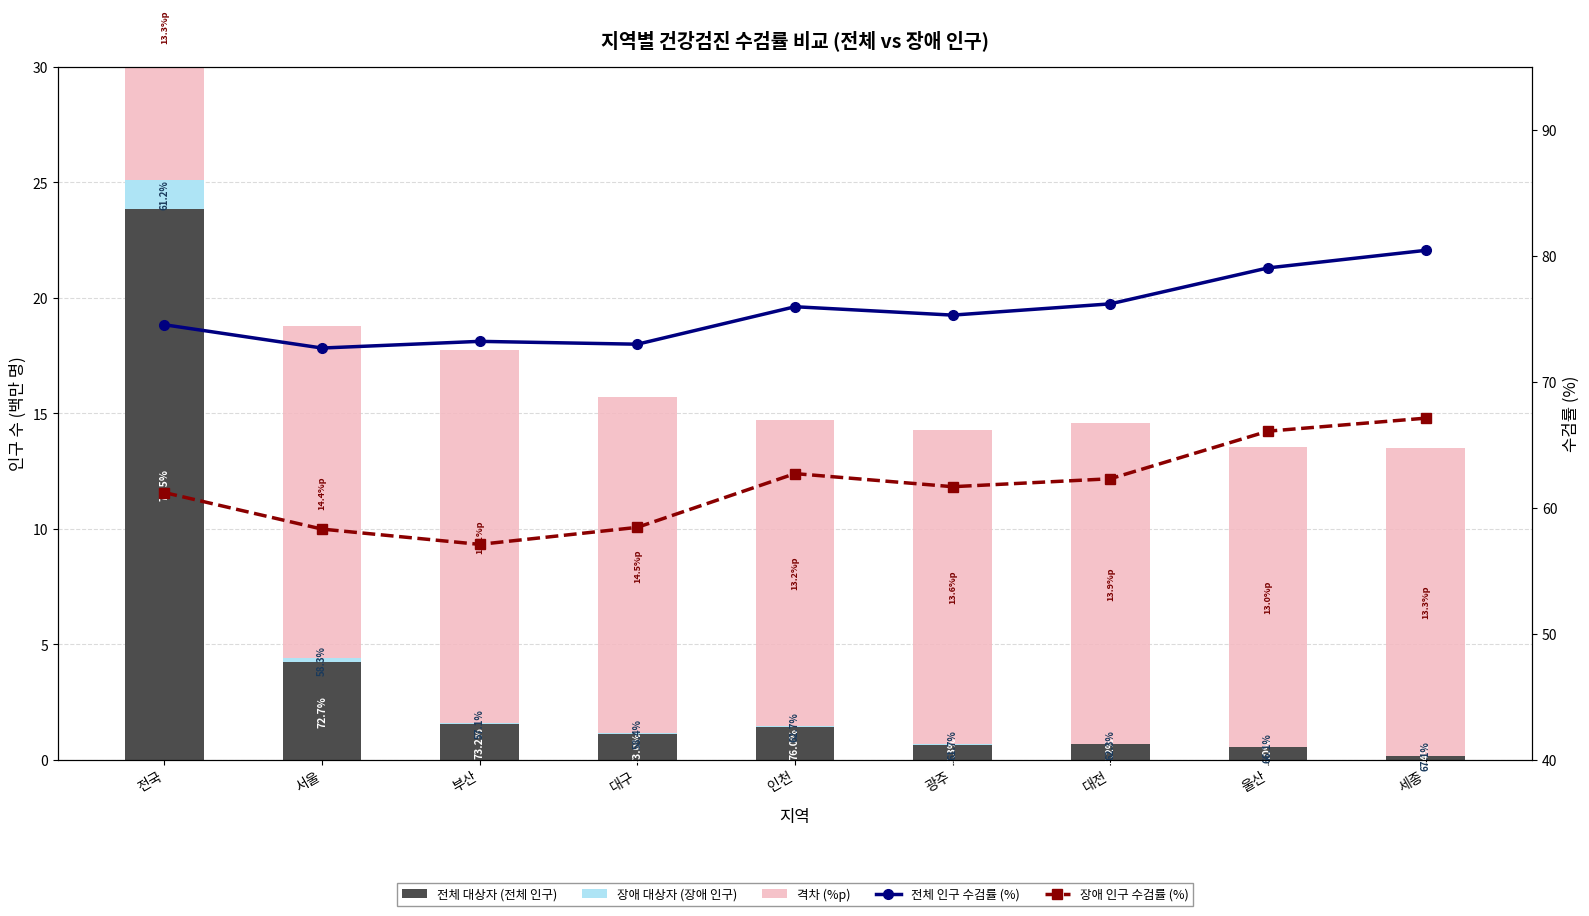

What is the difference between the highest and lowest values at 대전?

76.2